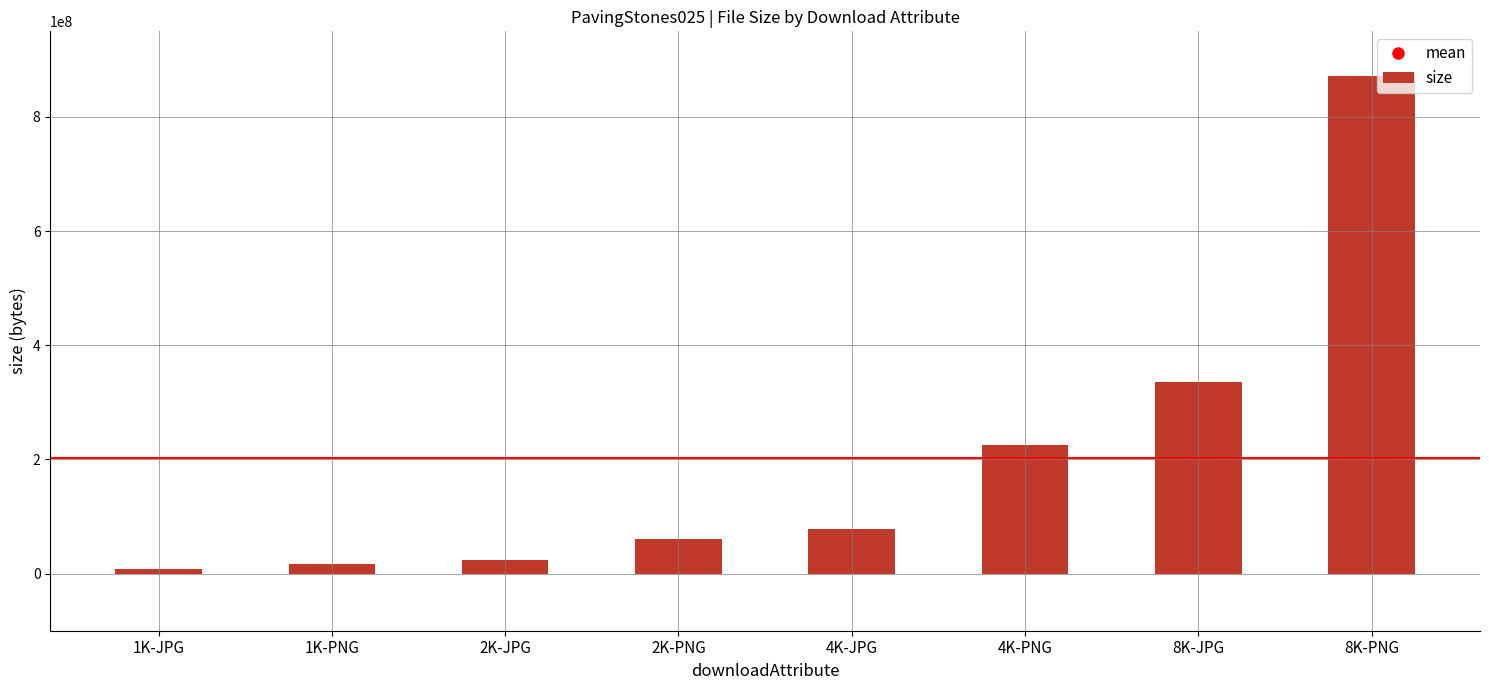

Does the chart contain any negative values?

No